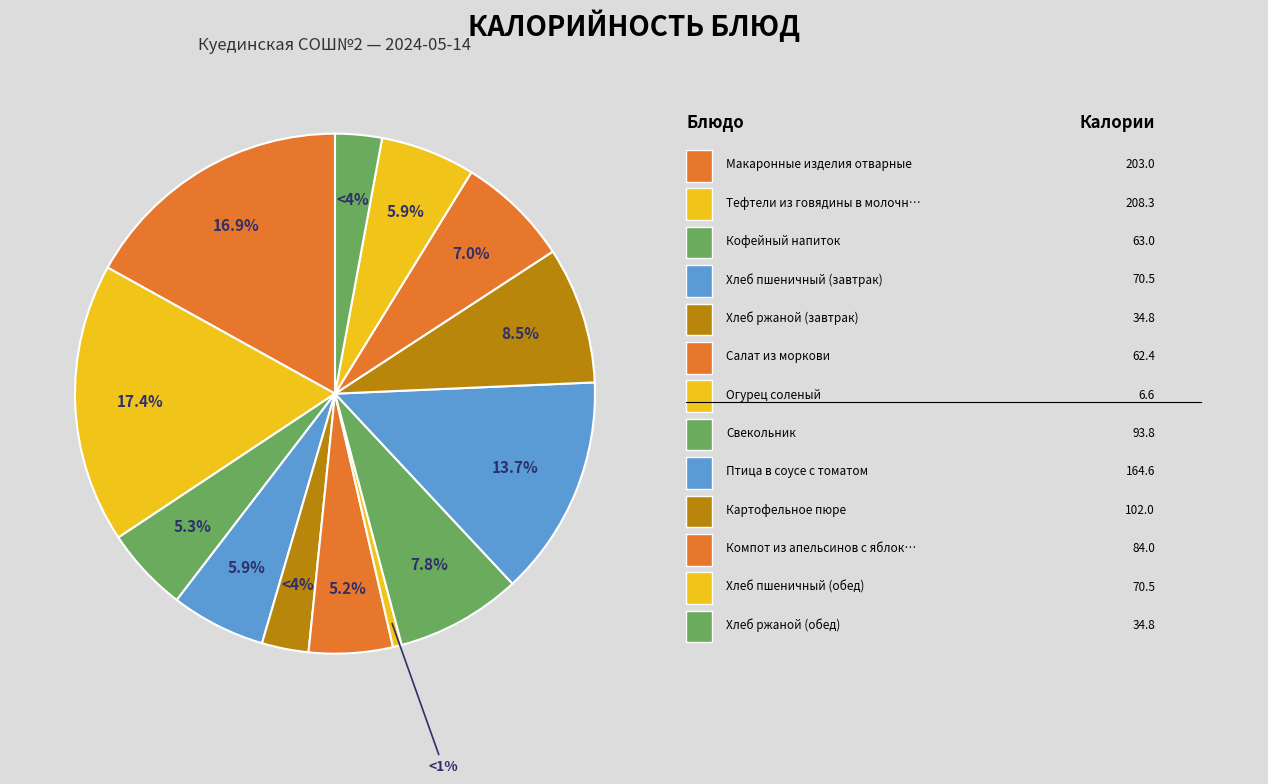

Which has a higher value, Тефтели из говядины в молочном соусе or Свекольник?

Тефтели из говядины в молочном соусе